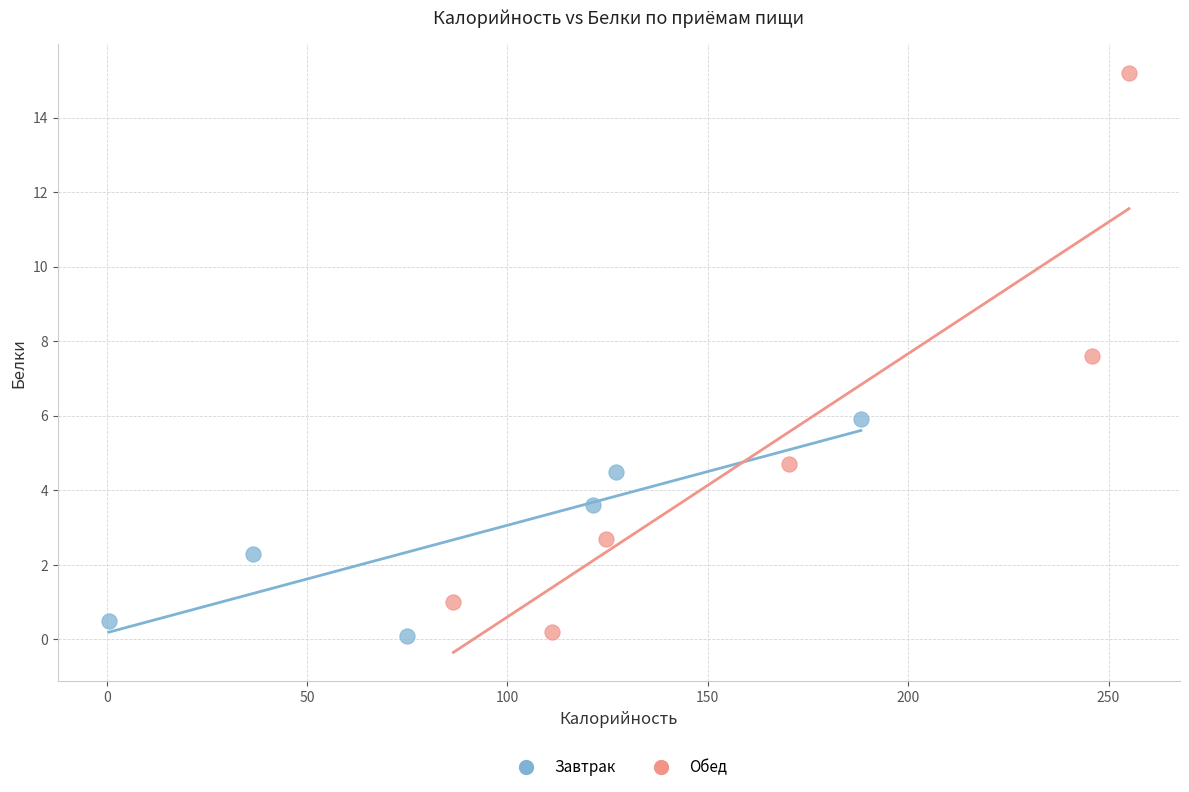

Which series has the widest spread of Y values?

Обед